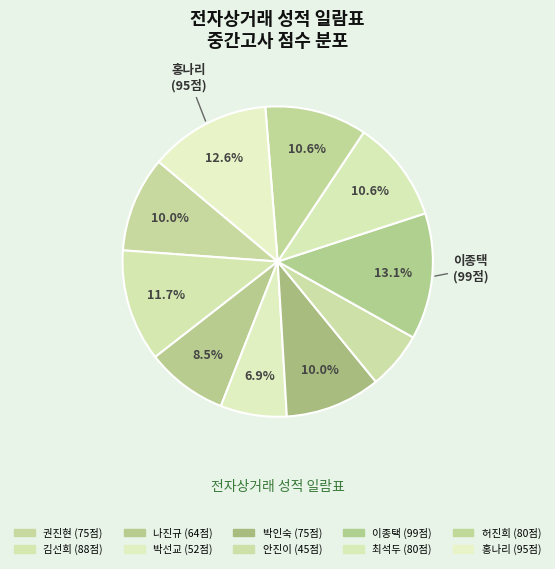

How many segments does this pie chart have?

10